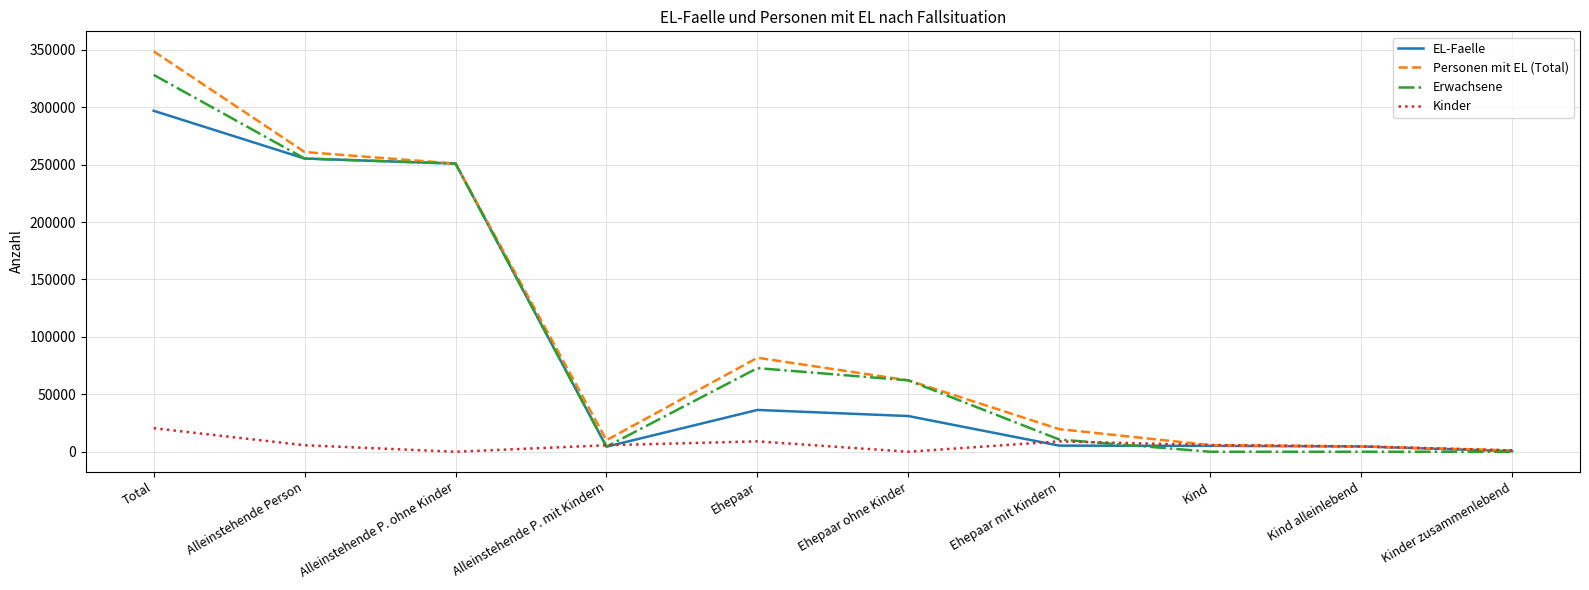

At which label does Personen mit EL (Total) reach its peak?

Total